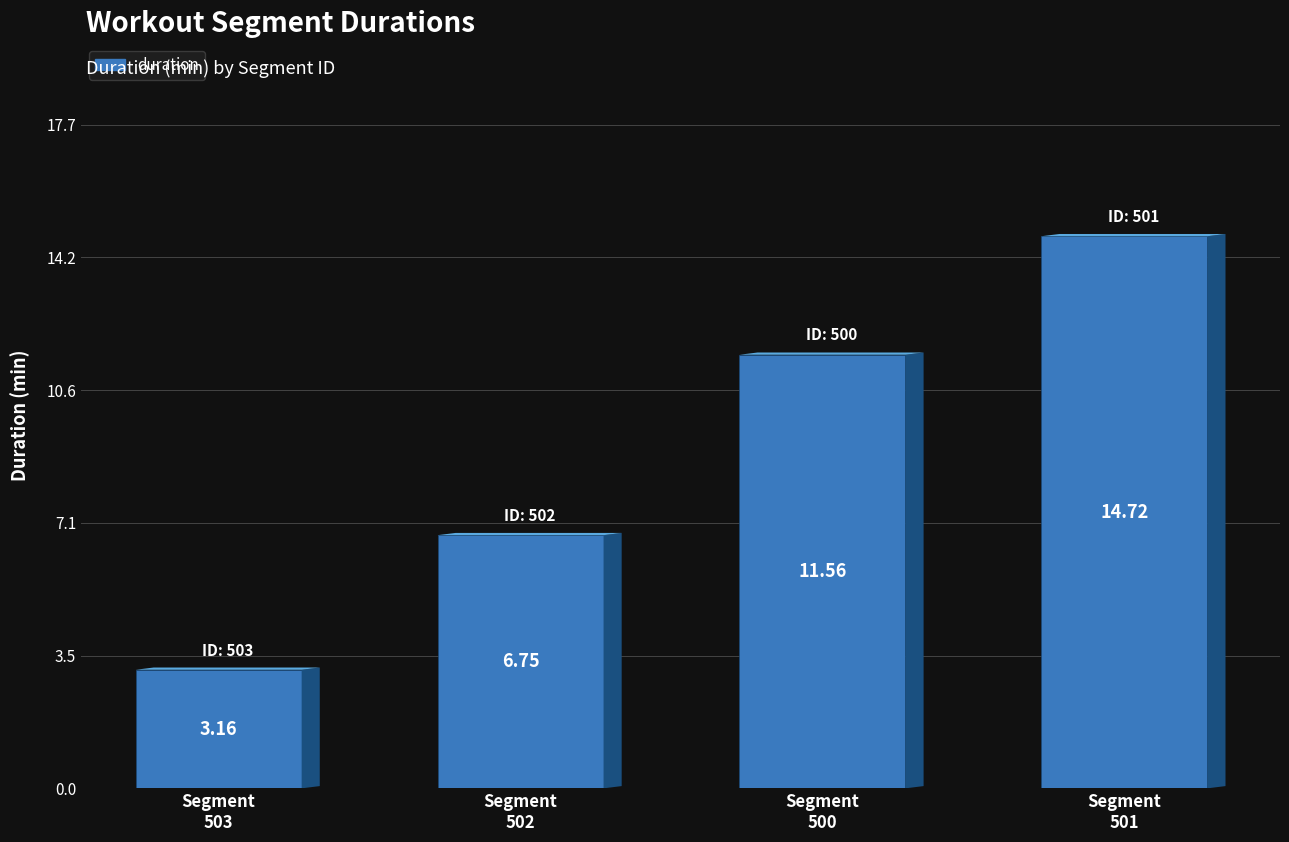

Count the number of data series in this chart.

1